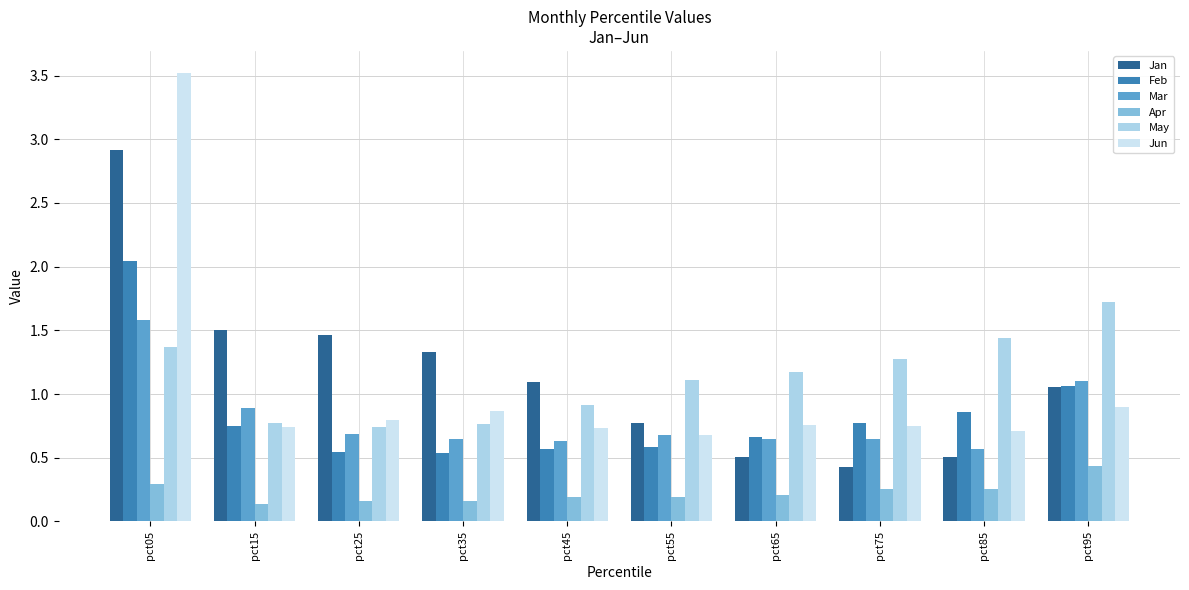

At how many categories does at least one series exceed 2?

1